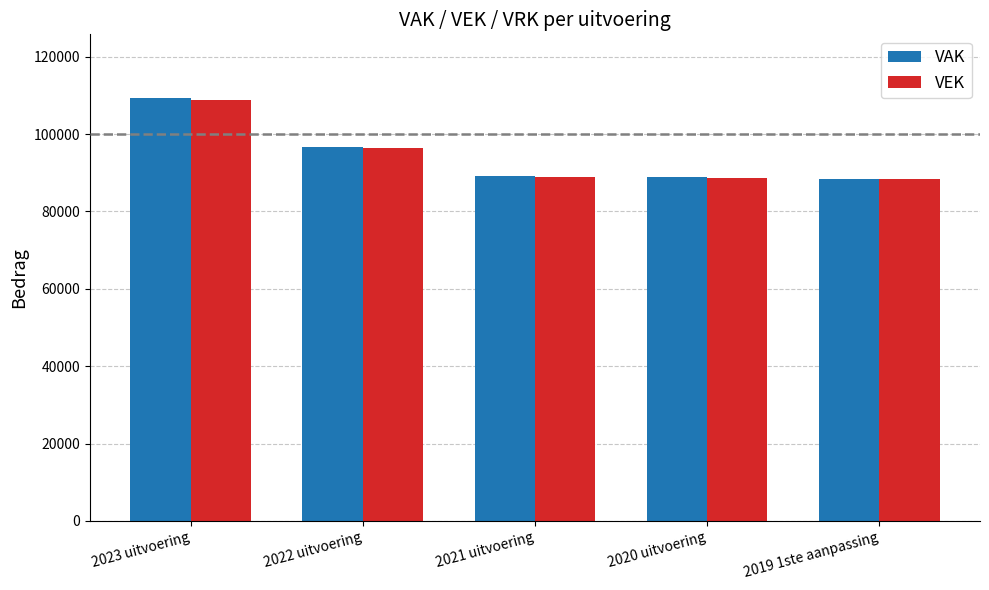

What is the label of the 3rd bar from the left?

2021 uitvoering